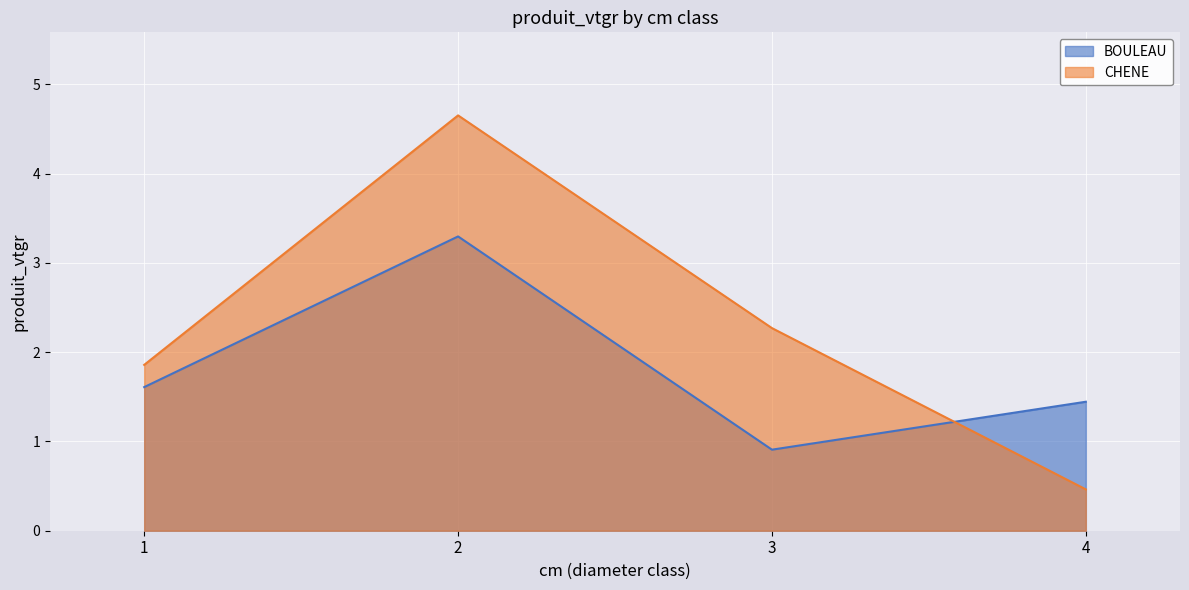

What is the lowest value of the BOULEAU series?

0.9